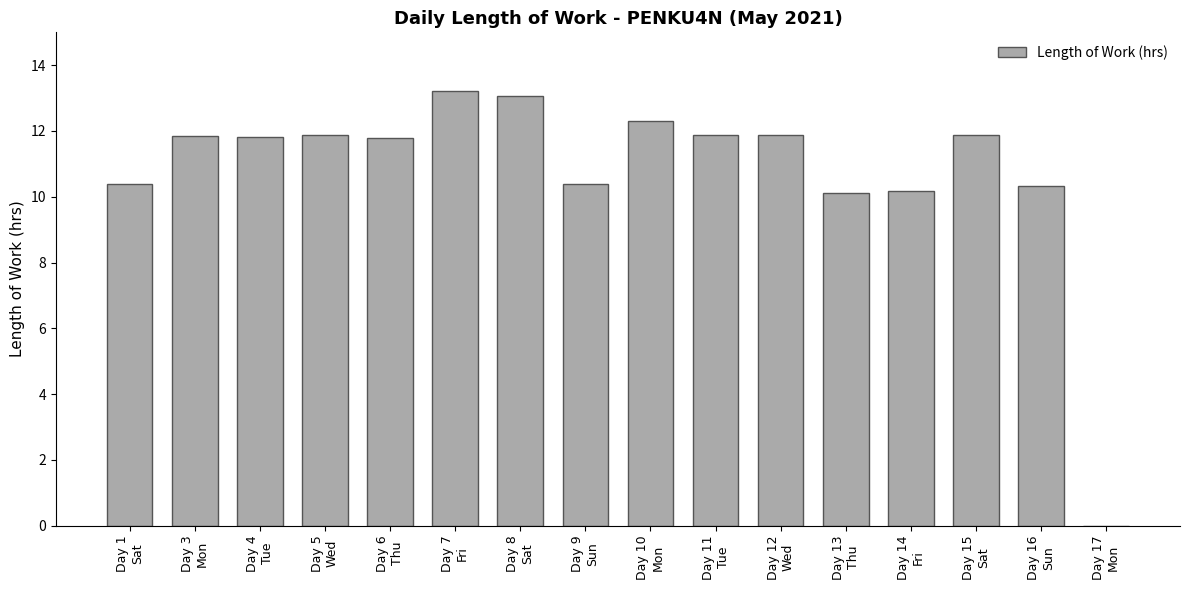

Count the number of data series in this chart.

1